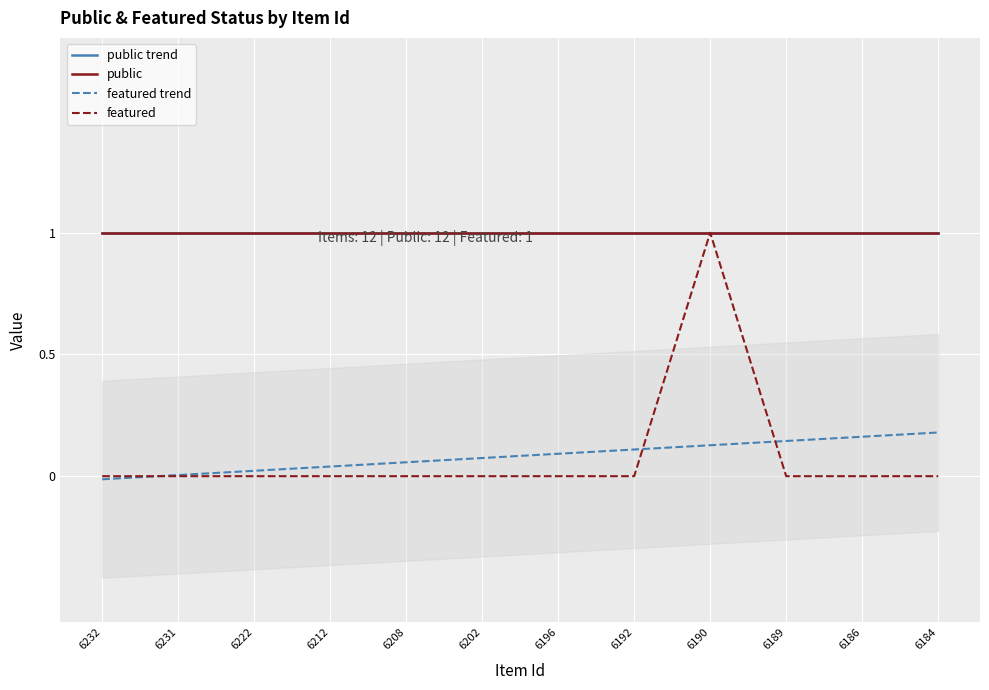

What is the average value of the featured trend series?

0.1